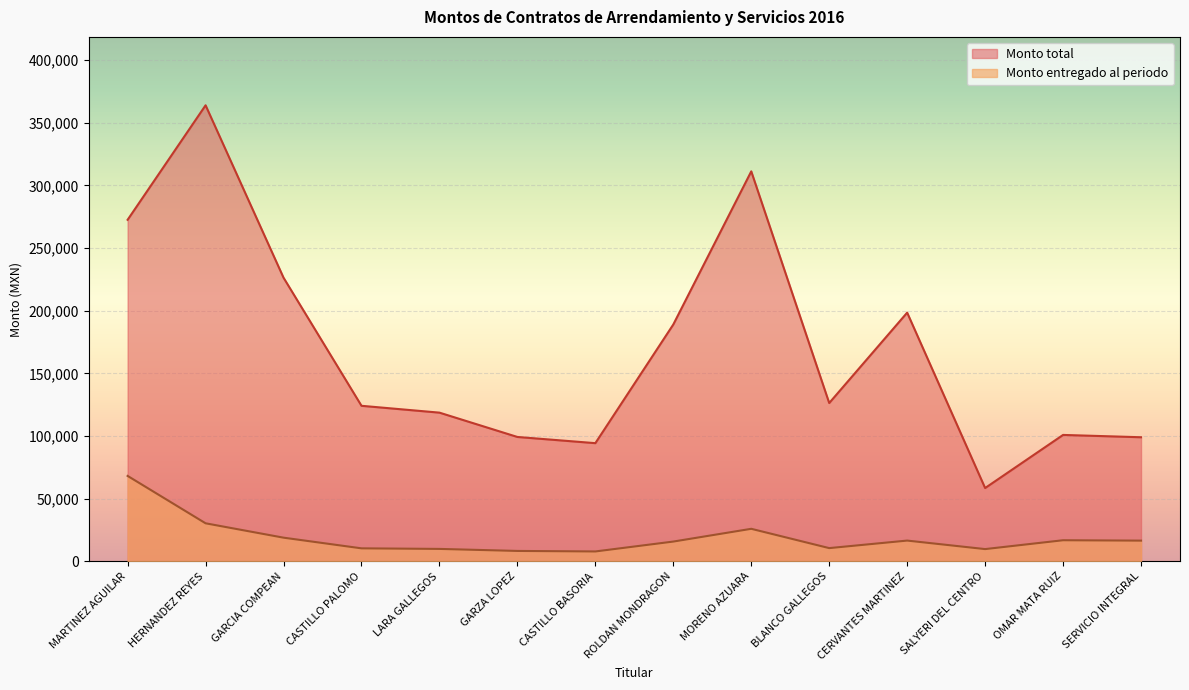

How many distinct data groups are displayed?

2